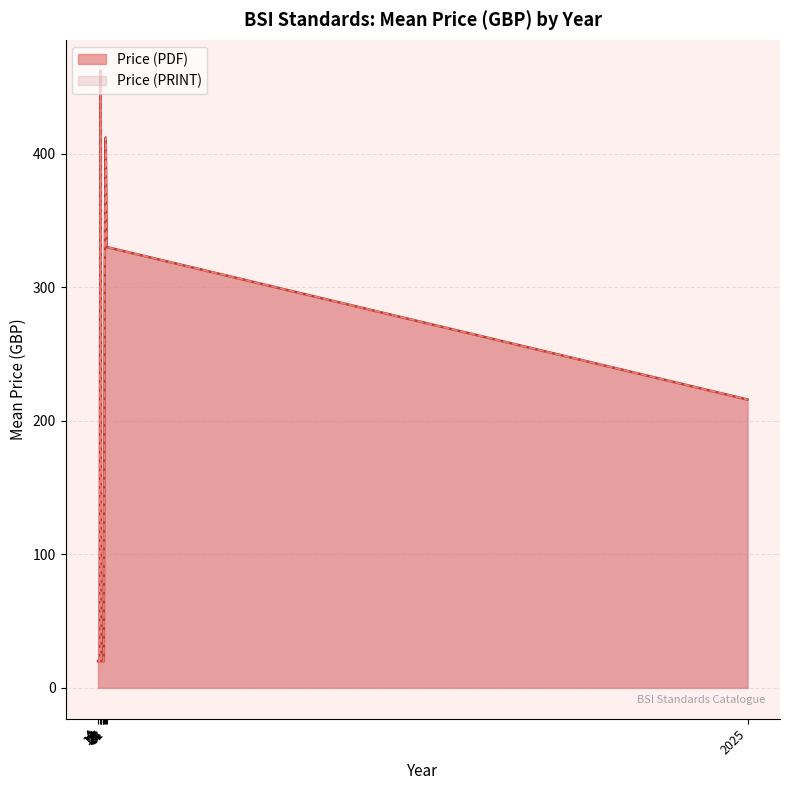

True or false: Price (PRINT) has a value of 207 at 2.

False